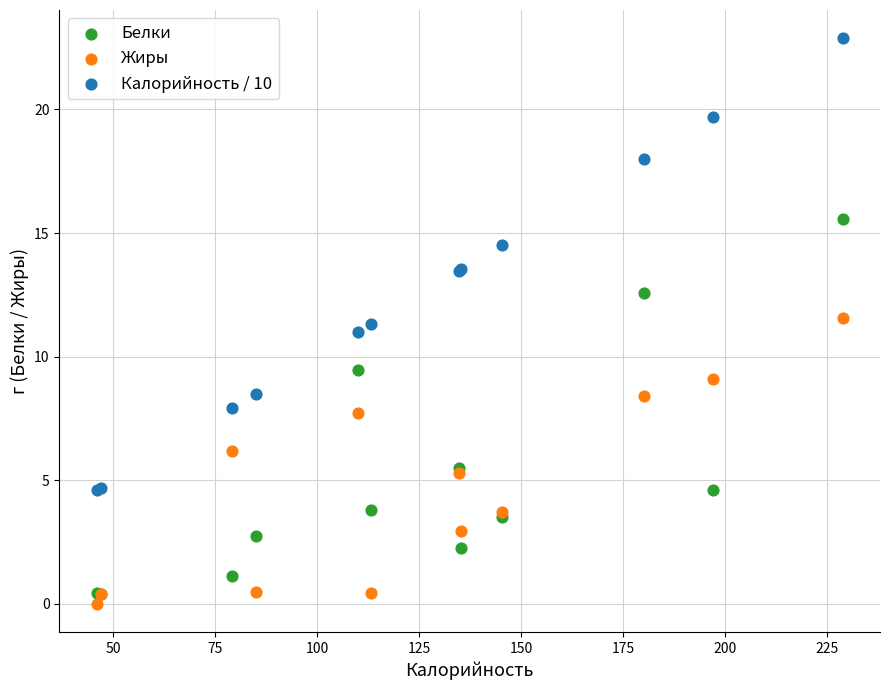

Which series reaches the minimum Y coordinate?

Жиры